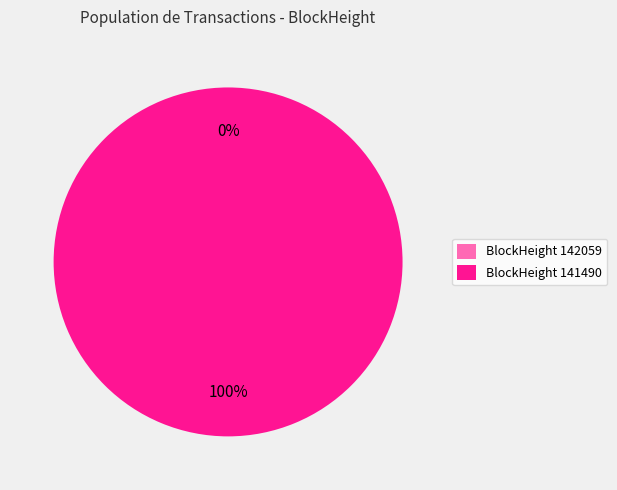

Which slice is the largest?

BlockHeight 141490